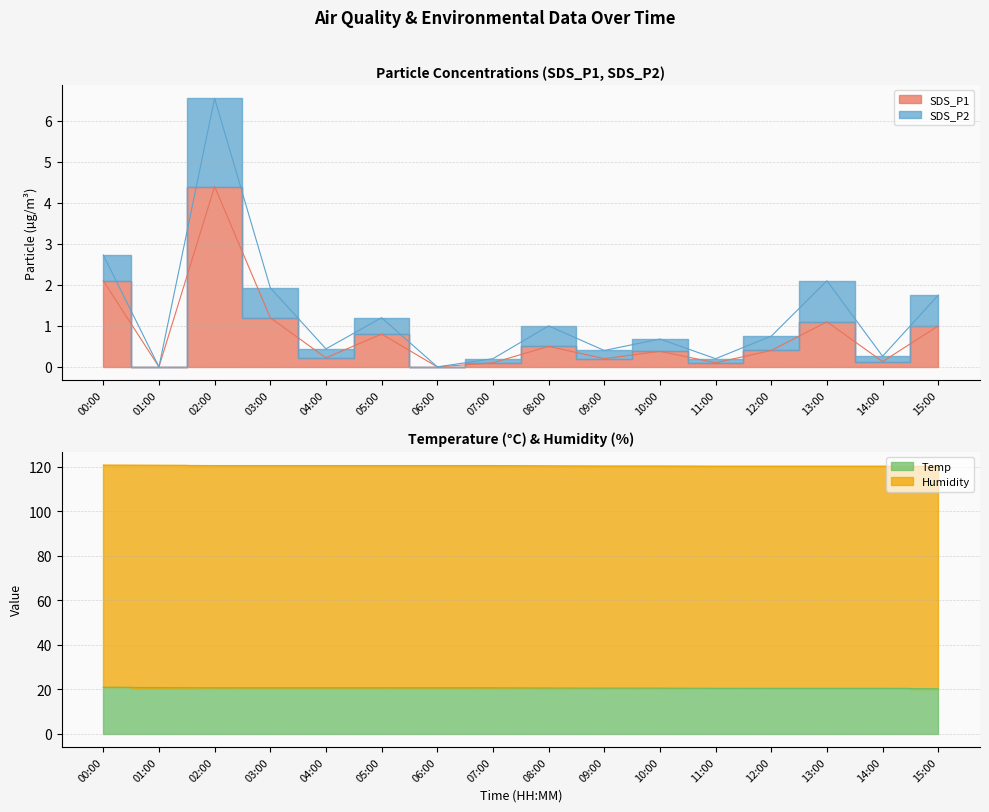

Which series has the widest spread of values?

SDS_P1